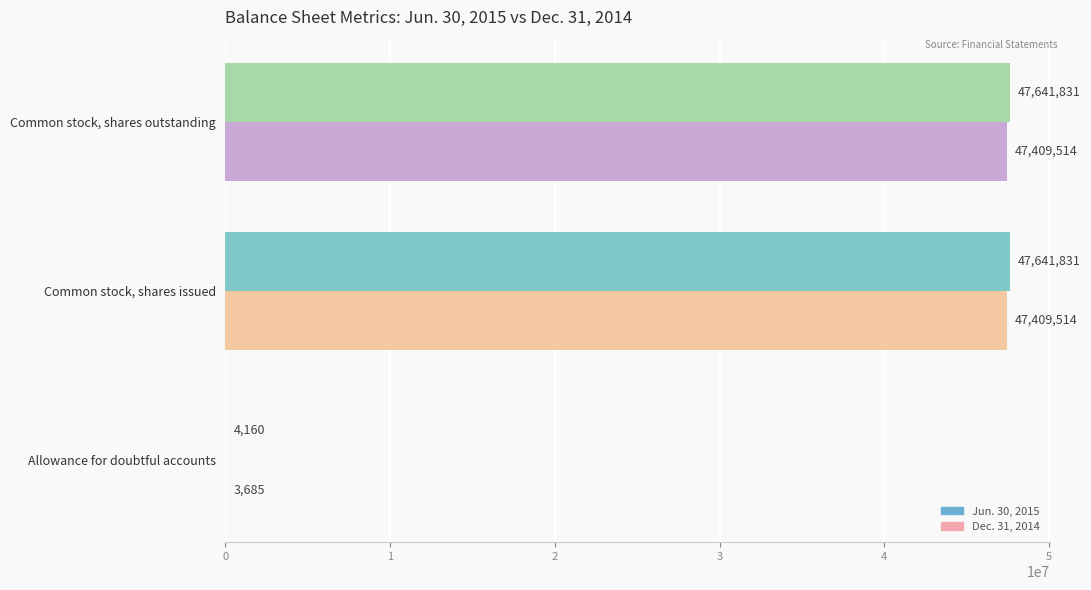

What is the sum of the Dec. 31, 2014 values at Common stock, shares outstanding and Common stock, shares issued?

94819028